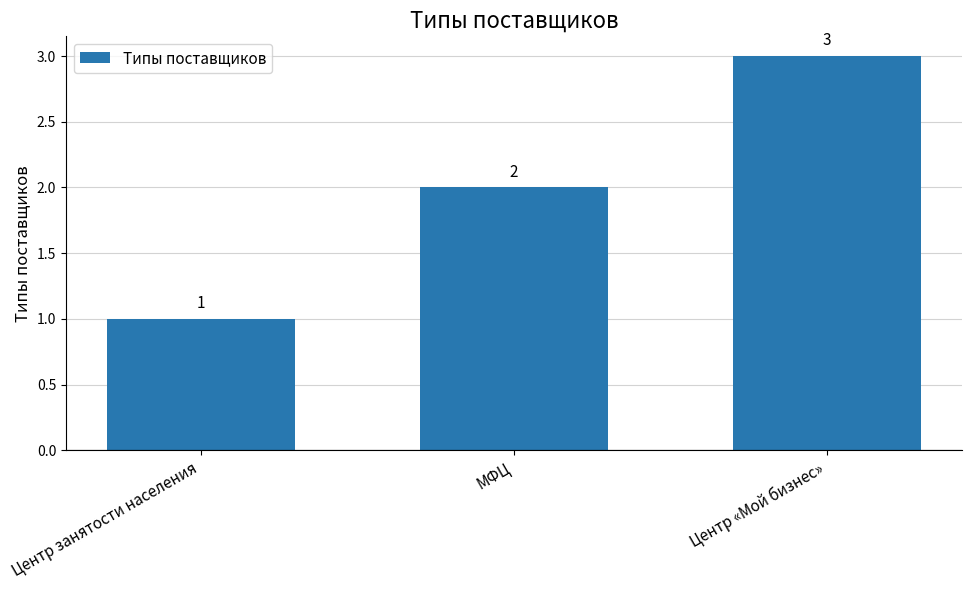

How many values are between 1 and 3?

3